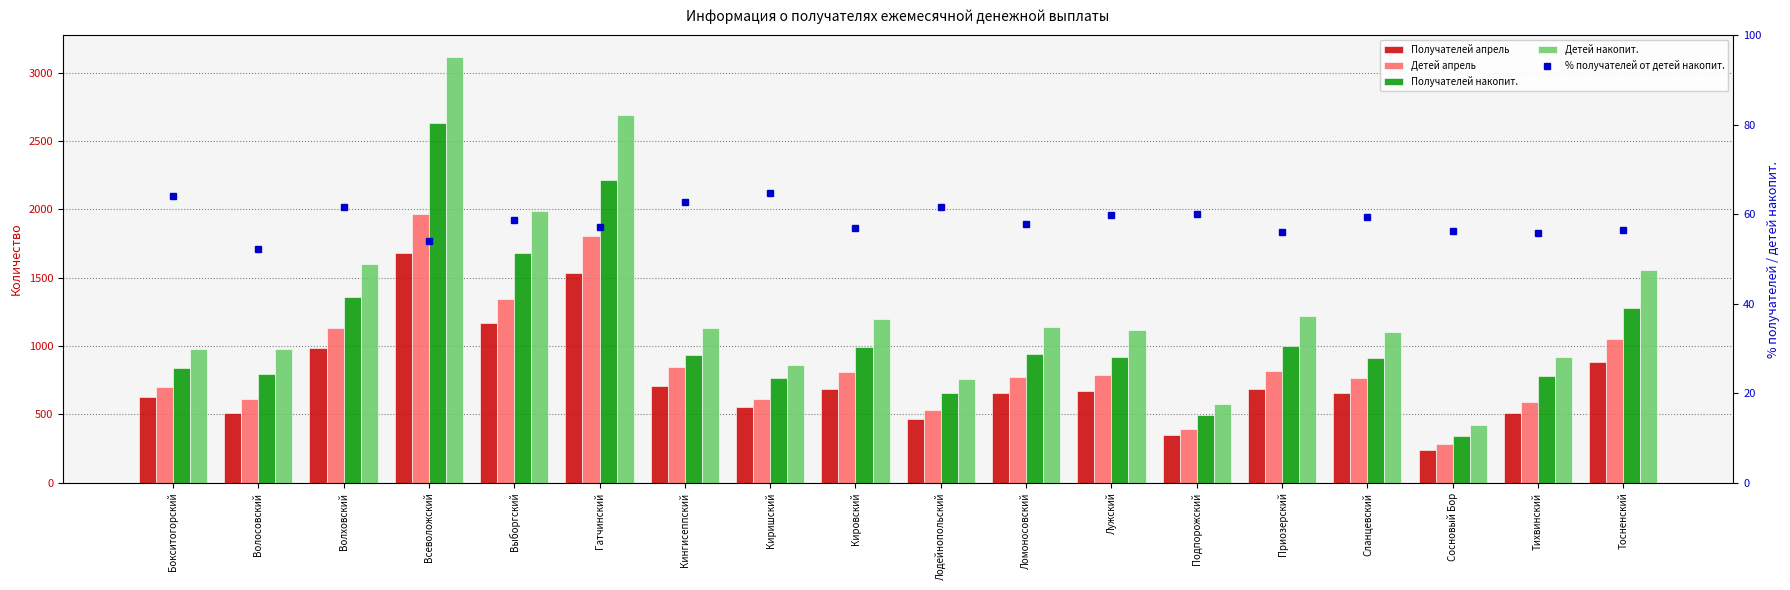

At which label does % получателей от детей накопит. first exceed 58?

Бокситогорский